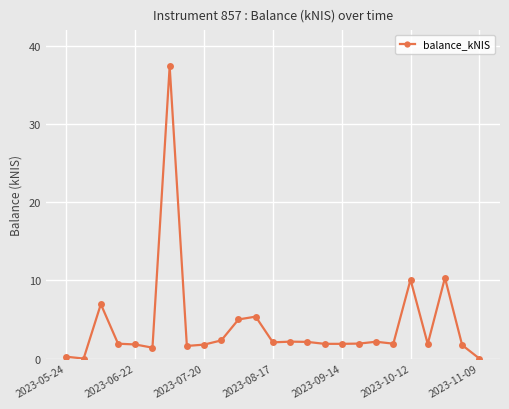

What is the value of the 15th point from the left?

2.1